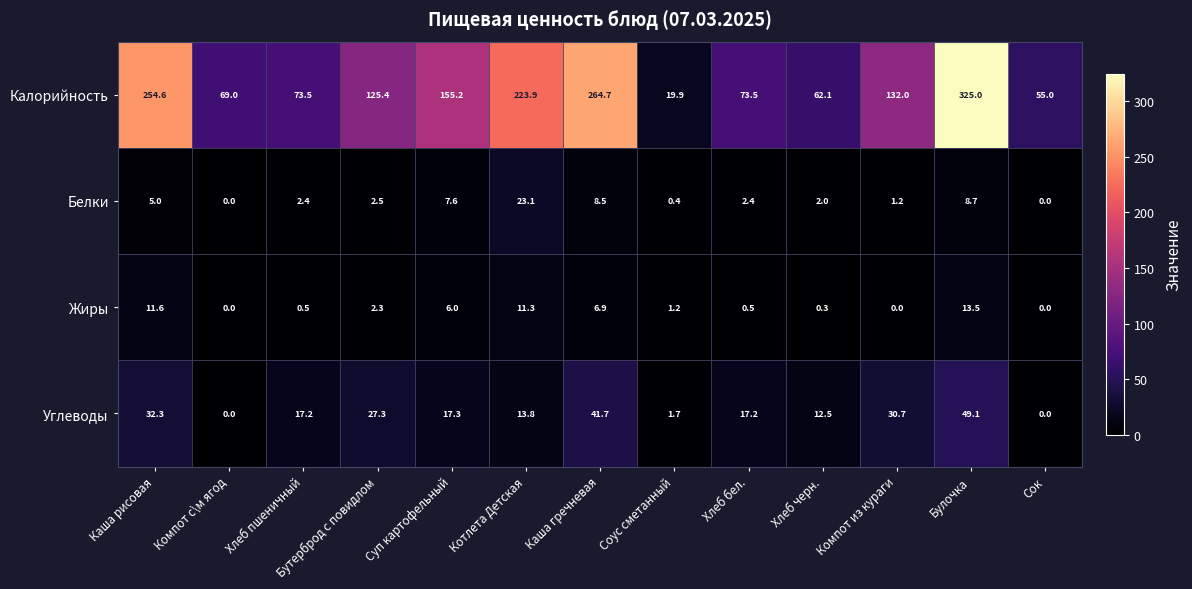

What is the spread (max minus min) of values at Каша рисовая?

249.6